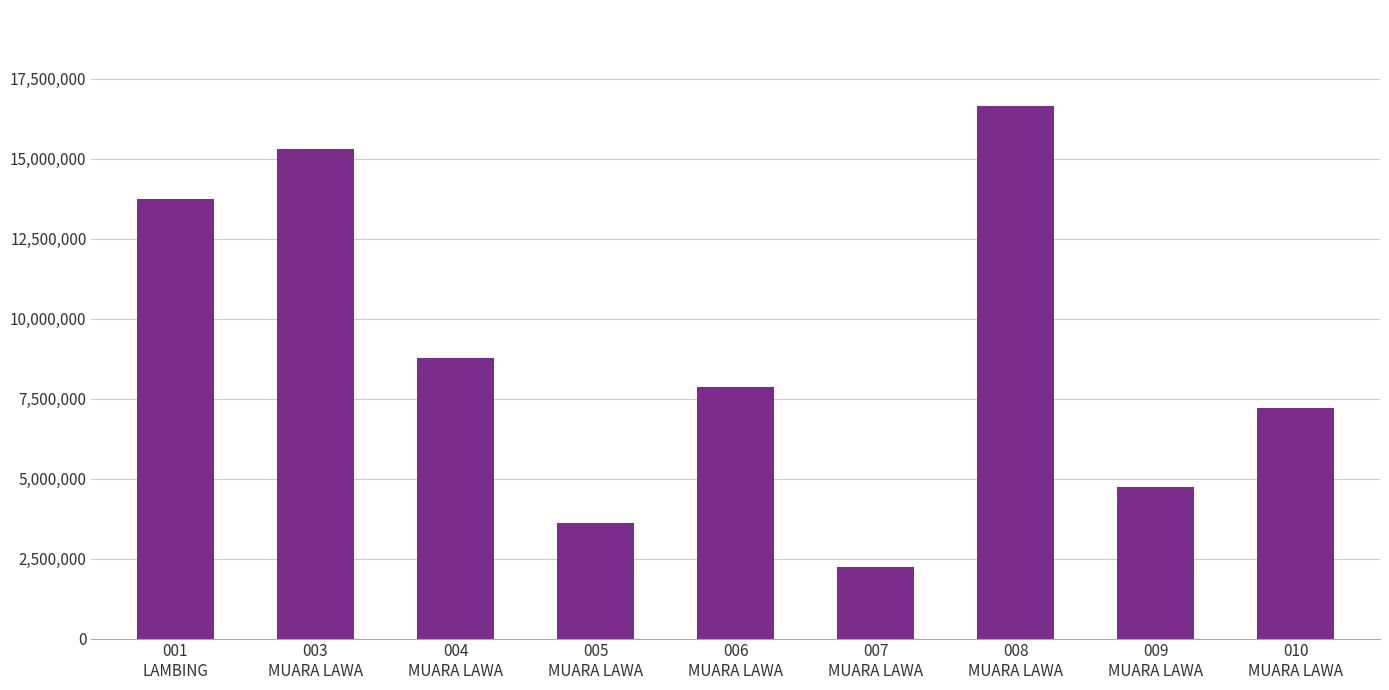

Rank the categories by value from lowest to highest.

007
MUARA LAWA, 005
MUARA LAWA, 009
MUARA LAWA, 010
MUARA LAWA, 006
MUARA LAWA, 004
MUARA LAWA, 001
LAMBING, 003
MUARA LAWA, 008
MUARA LAWA